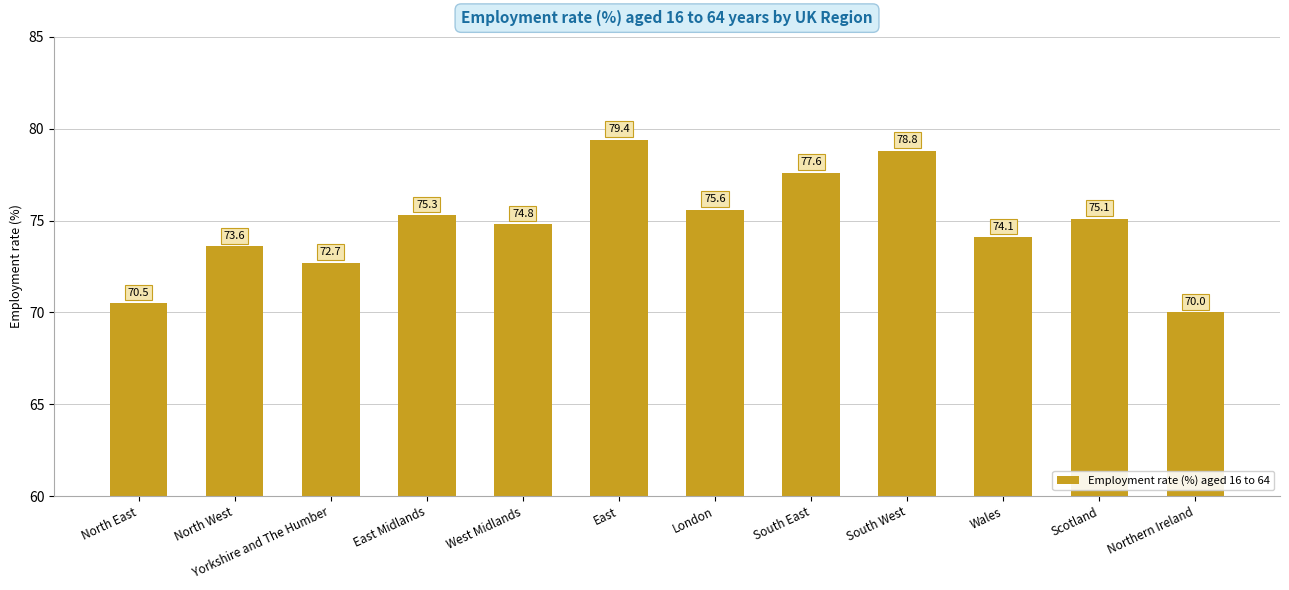

Where is the data nearest to the value 74?

Wales